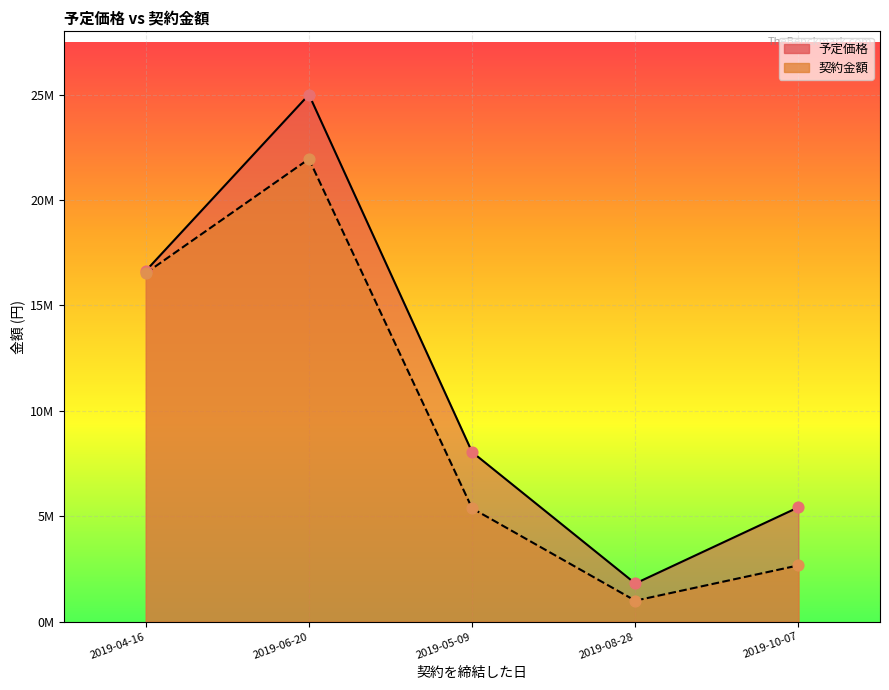

Which series contains the highest Y value?

予定価格